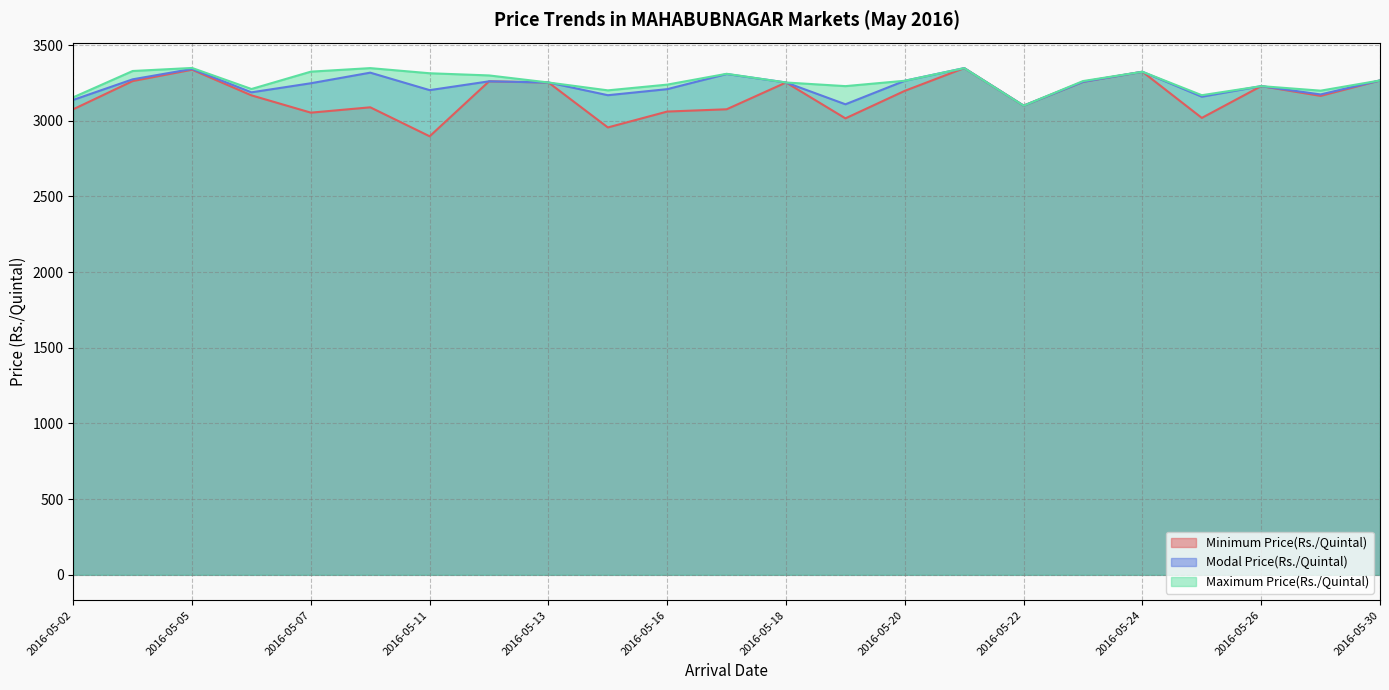

What is the difference between the maximum and minimum values in the Maximum Price(Rs./Quintal) series?

249.0